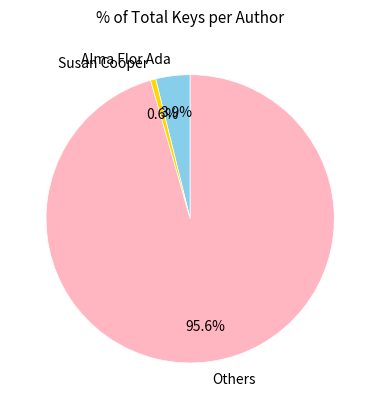

Which category has the smallest portion of the pie?

Susan Cooper